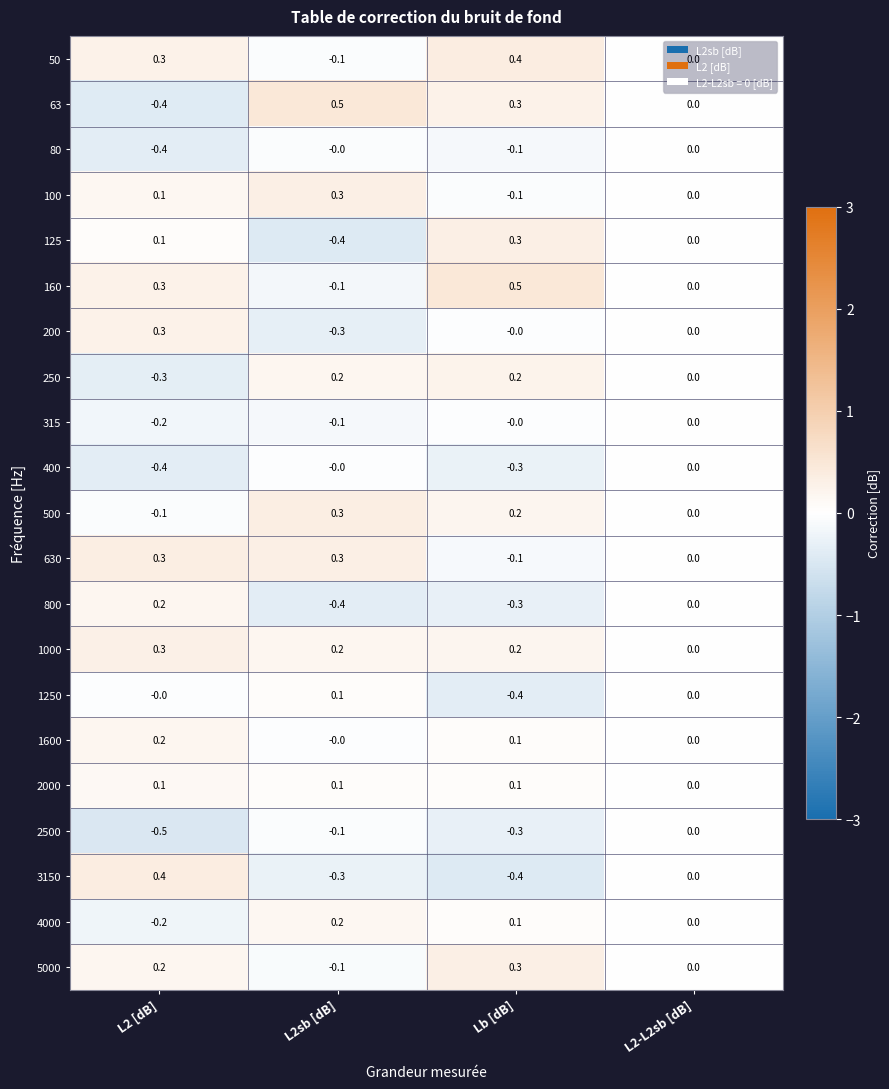

Is the value of 1250 at L2sb [dB] greater than the value of 630 at L2sb [dB]?

No